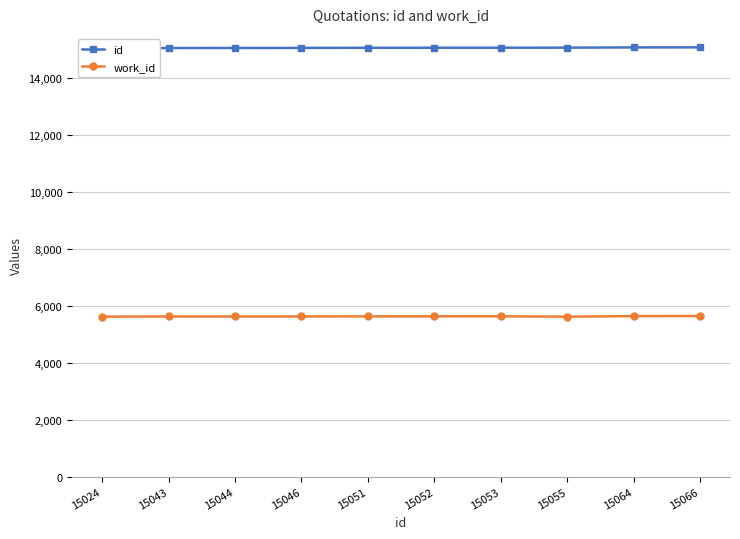

Is the value of id at 15046 greater than the value of work_id at 15051?

Yes